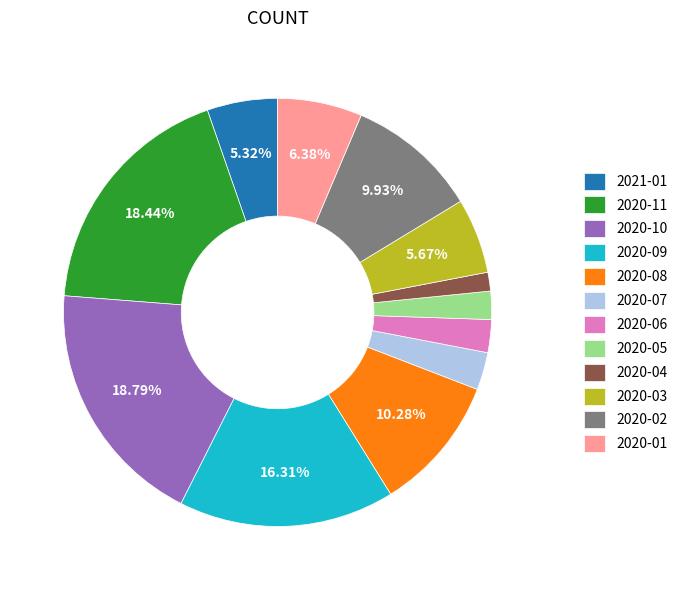

To the nearest percent, what is the average slice percentage?

8%